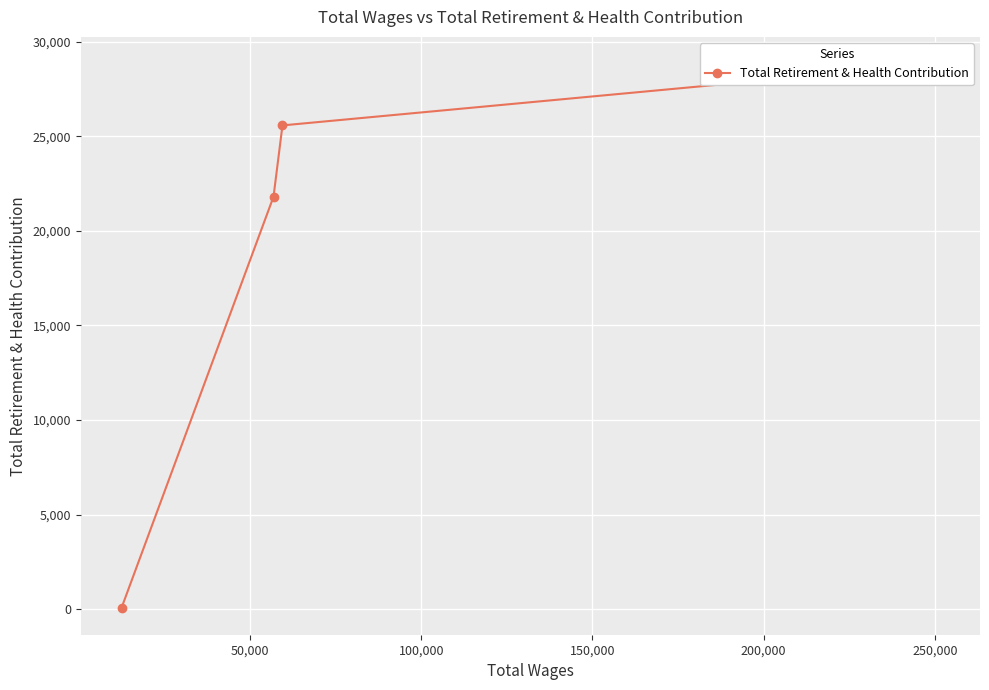

How many values are between 21804 and 28818?

3